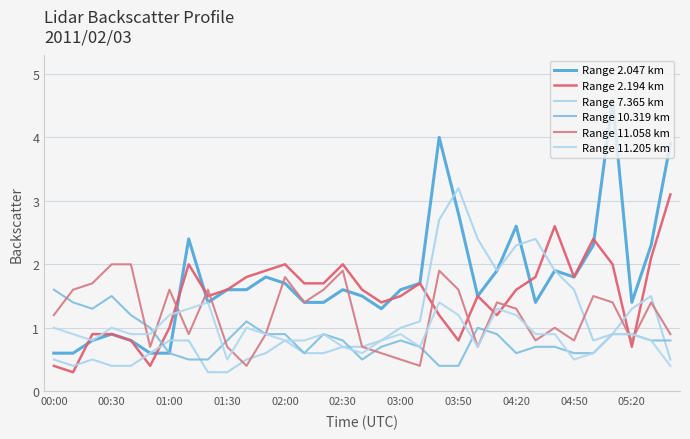

How many lines are shown in the chart?

6